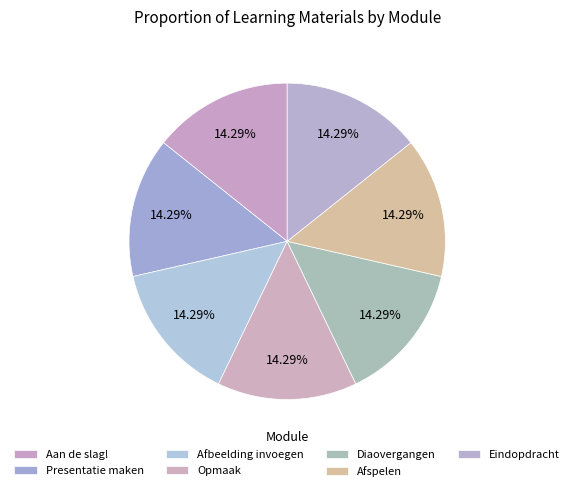

Do Presentatie maken and Aan de slag! together represent more than half of the pie?

No